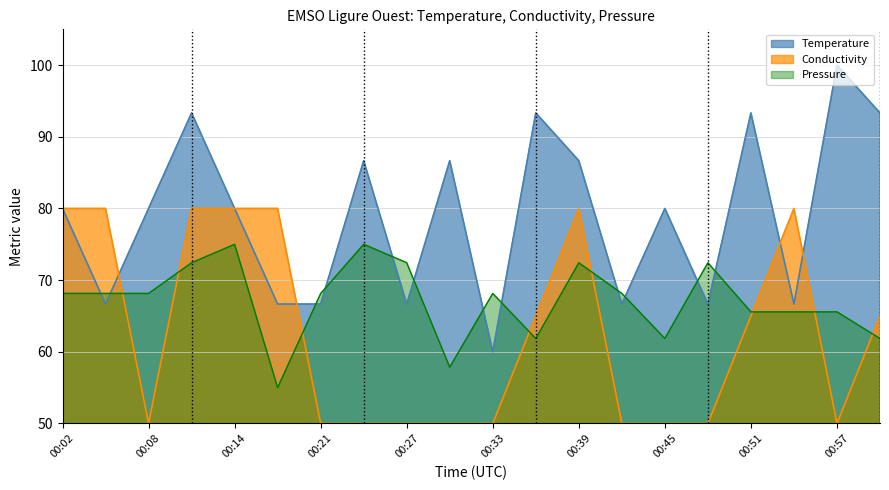

Reading right to left, list all the values displayed in this chart.

Temperature: 01:00=93.3	00:57=100.0	00:54=66.7	00:51=93.3	00:48=66.7	00:45=80.0	00:42=66.7	00:39=86.7	00:36=93.3	00:33=60.0	00:30=86.7	00:27=66.7	00:24=86.7	00:21=66.7	00:17=66.7	00:14=80.0	00:11=93.3	00:08=80.0	00:05=66.7	00:02=80.0
Conductivity: 01:00=65.0	00:57=50.0	00:54=80.0	00:51=65.0	00:48=50.0	00:45=50.0	00:42=50.0	00:39=80.0	00:36=65.0	00:33=50.0	00:30=50.0	00:27=50.0	00:24=50.0	00:21=50.0	00:17=80.0	00:14=80.0	00:11=80.0	00:08=50.0	00:05=80.0	00:02=80.0
Pressure: 01:00=61.9	00:57=65.6	00:54=65.6	00:51=65.6	00:48=72.4	00:45=61.9	00:42=68.1	00:39=72.4	00:36=61.9	00:33=68.1	00:30=57.9	00:27=72.4	00:24=75.0	00:21=68.1	00:17=55.0	00:14=75.0	00:11=72.4	00:08=68.1	00:05=68.1	00:02=68.1